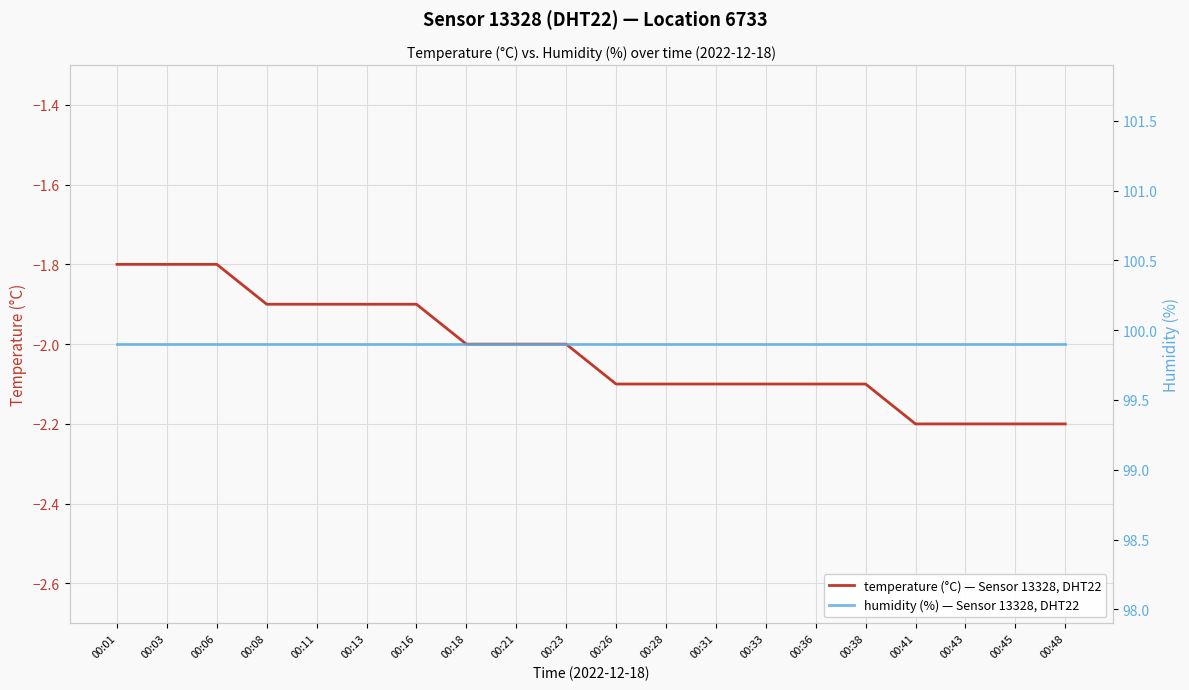

What is the value of the temperature (°C) — Sensor 13328, DHT22 point at the 17th from the left?

-2.2